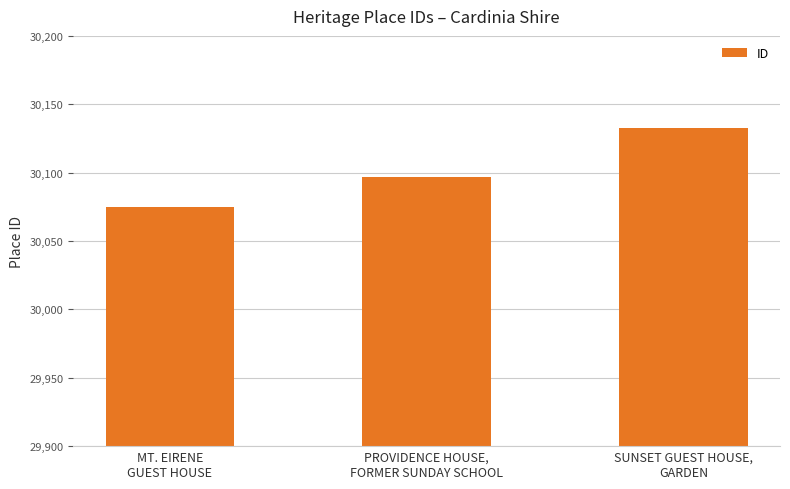

Which category has the highest value across all series?

SUNSET GUEST HOUSE,
GARDEN